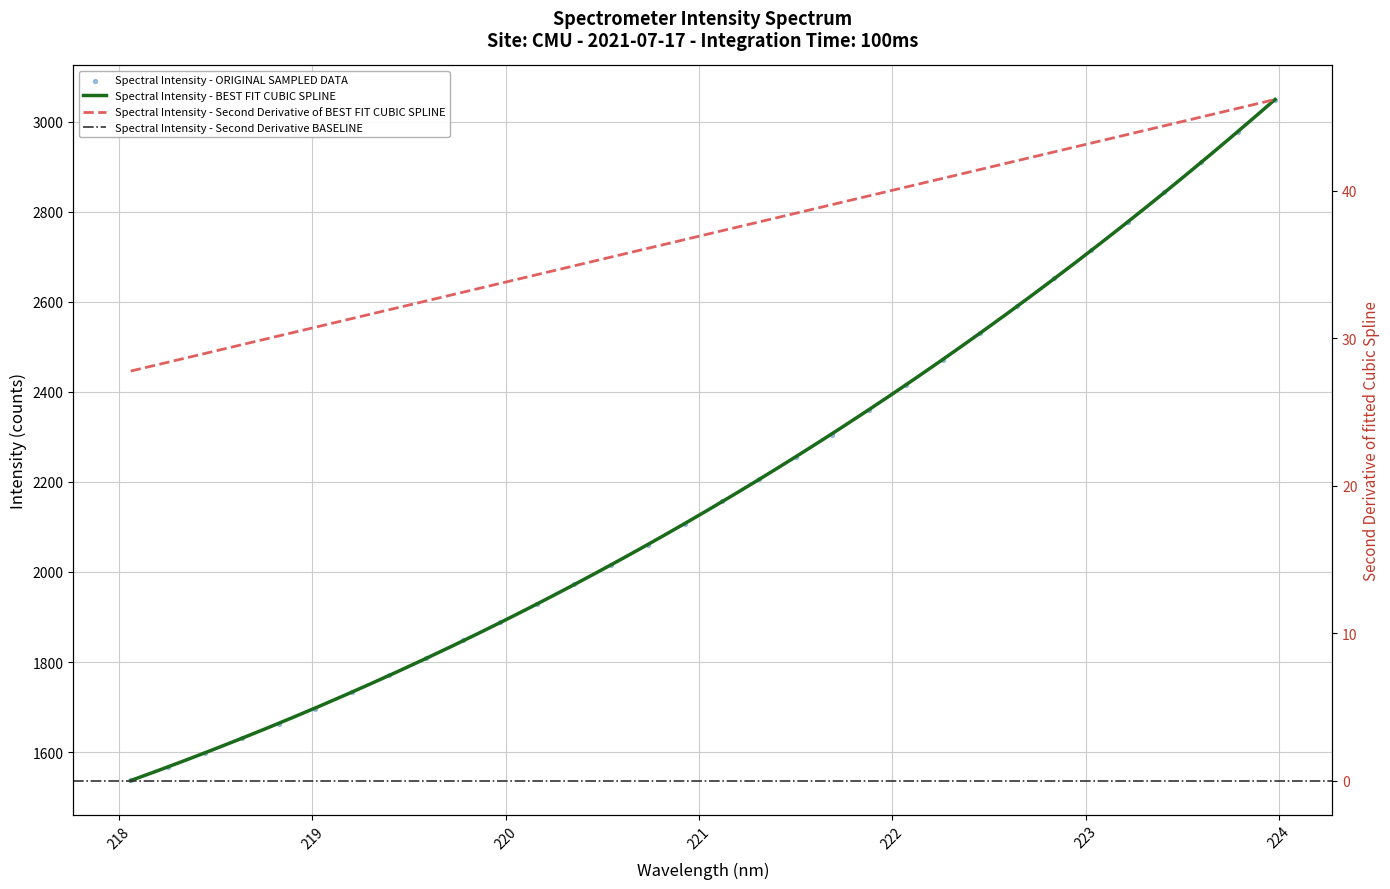

Which has a higher value, 218.0596 or 222.263?

222.263